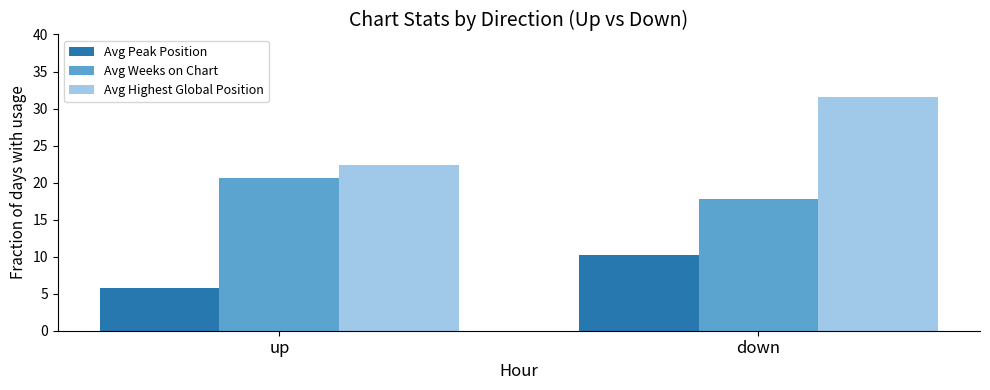

At how many categories does at least one series exceed 7?

2